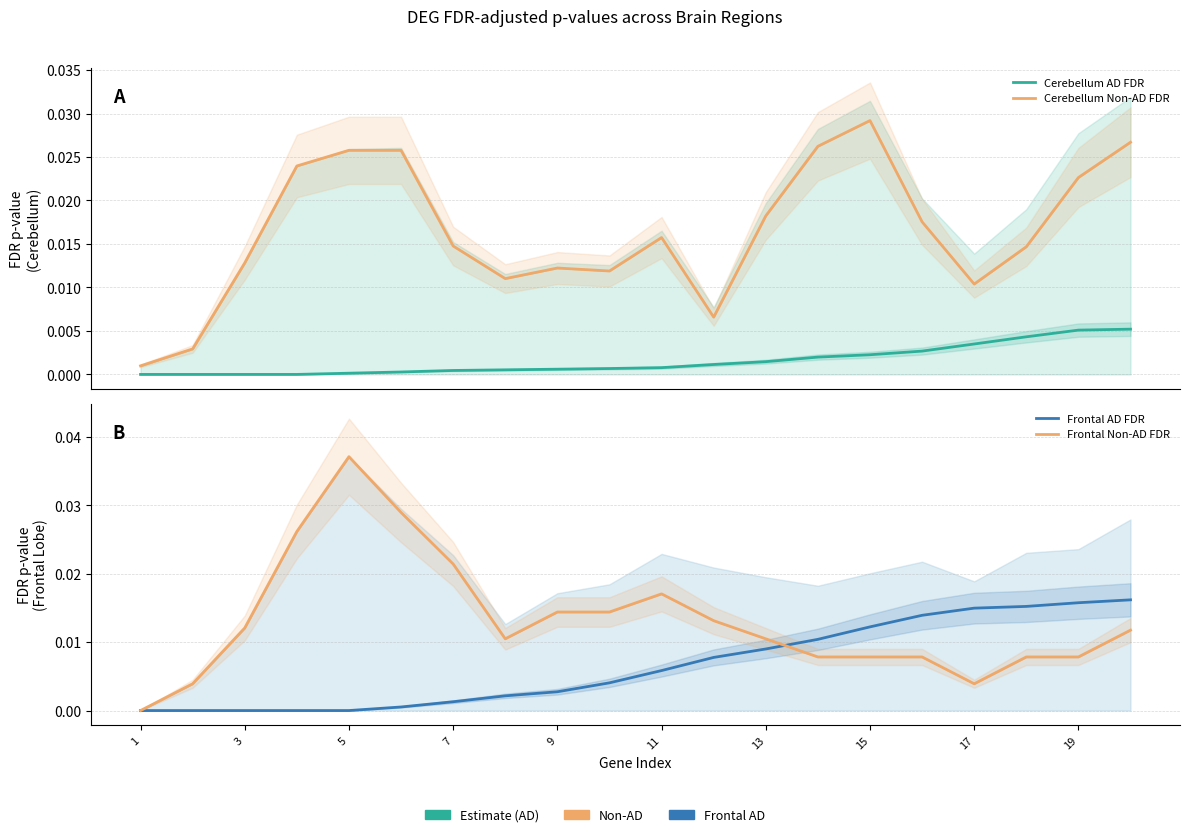

The value of Cerebellum AD FDR at 11 is 0.0. True or false?

False